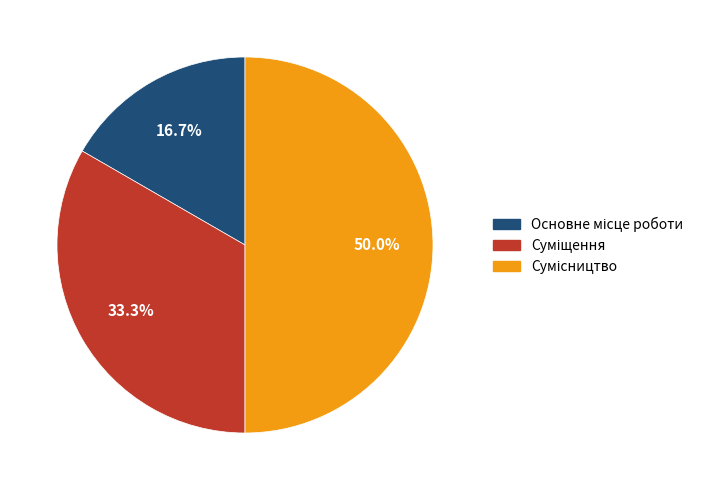

How many slices are in this pie chart?

3